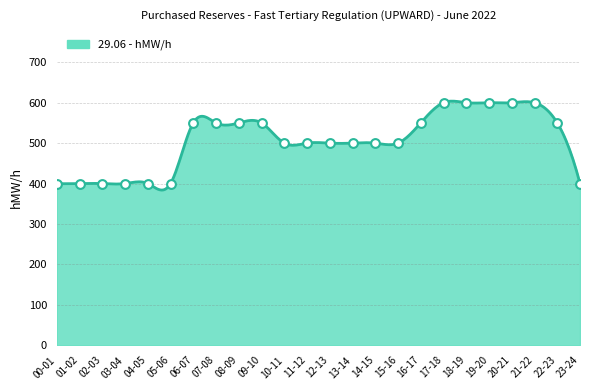

What is the greatest value displayed?

603.9